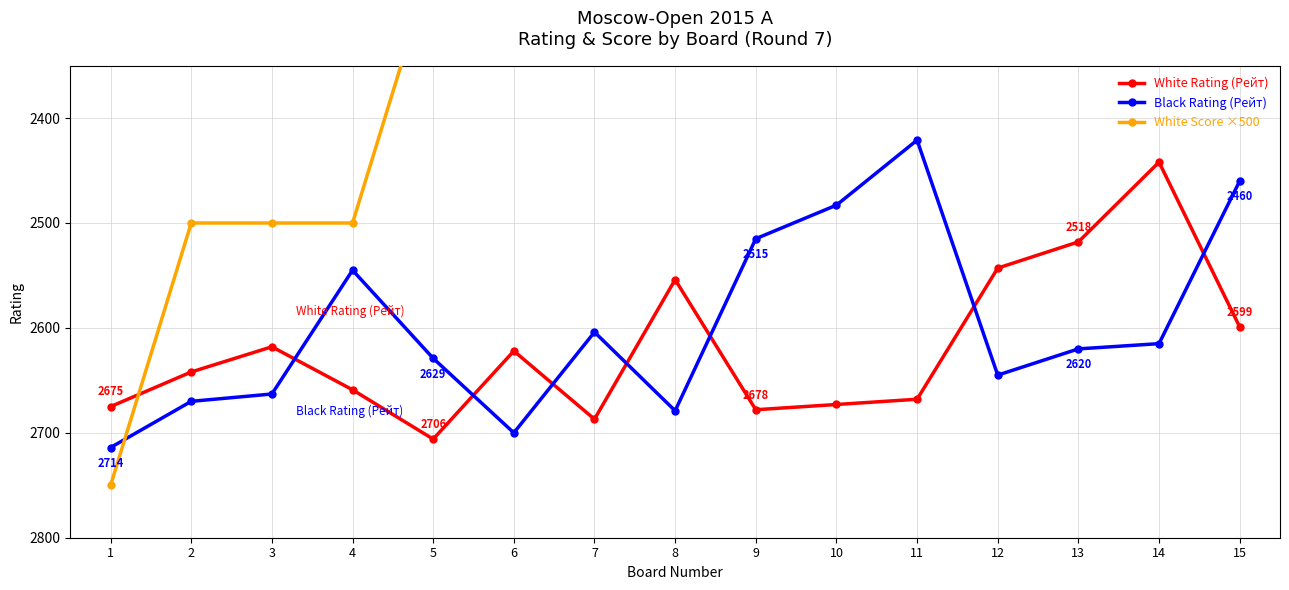

Rank the series by their maximum value, from highest to lowest.

White Score ×500, Black Rating (Рейт), White Rating (Рейт)